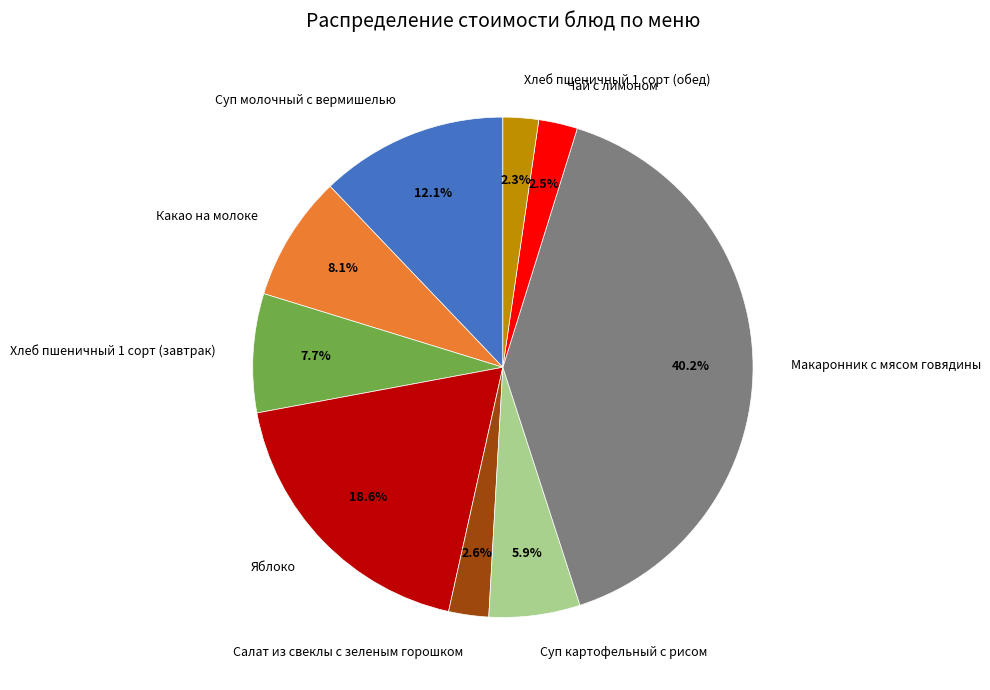

Is it true that Хлеб пшеничный 1 сорт (обед) is 8% of the pie?

False